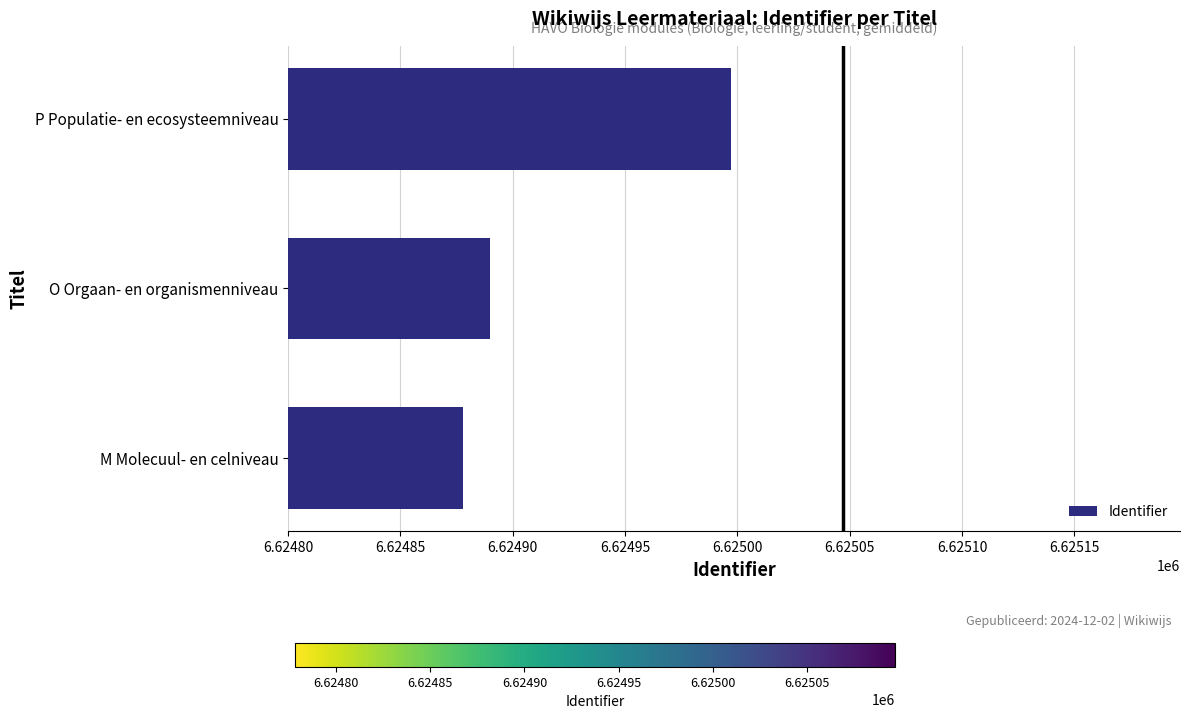

Reading bottom to top, transcribe all the data shown in this chart.

M Molecuul- en celniveau=6624878	O Orgaan- en organismenniveau=6624890	P Populatie- en ecosysteemniveau=6624997